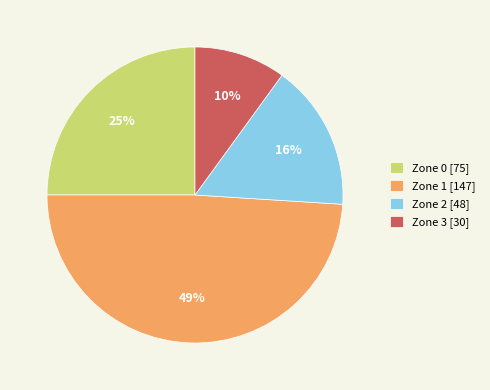

True or false: Zone 1 accounts for 49% of the total.

True